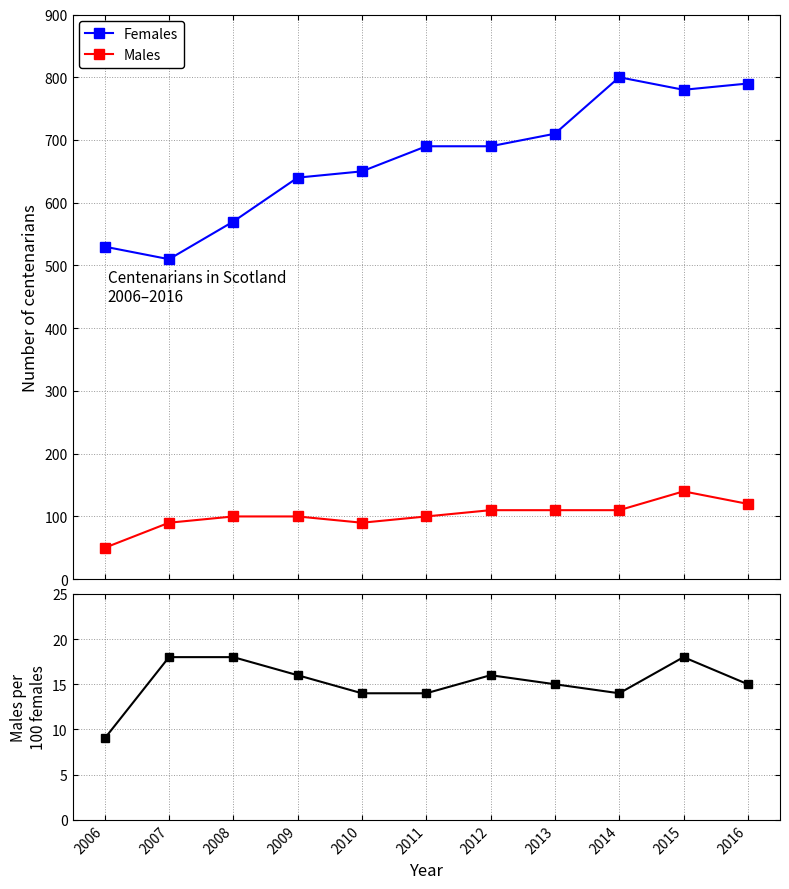

The value of Males at 2009 is 100. True or false?

True